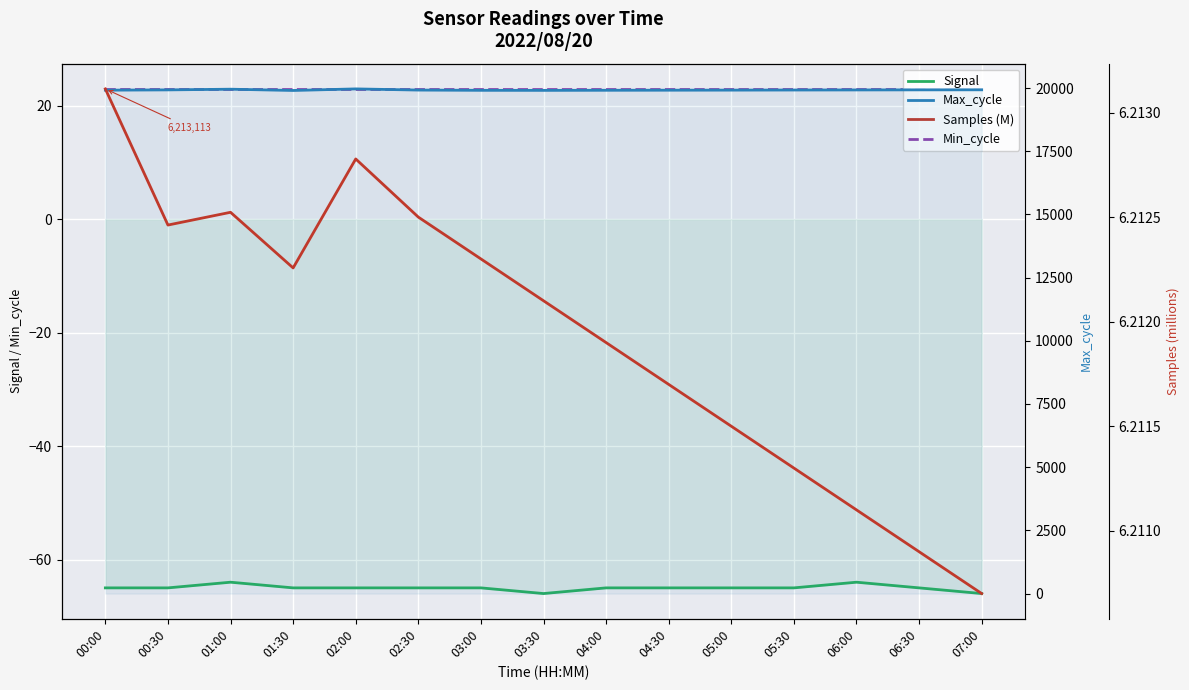

What is the label of the 11th point from the left?

05:00